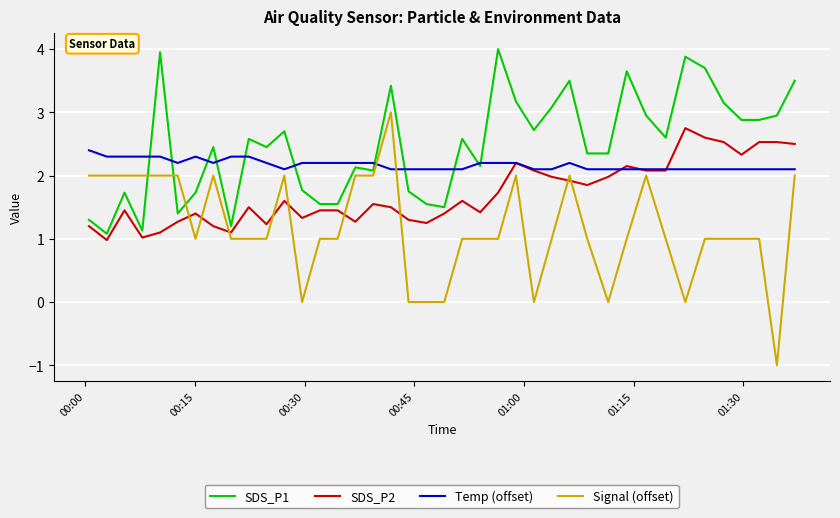

Which series has the widest spread of values?

Signal (offset)